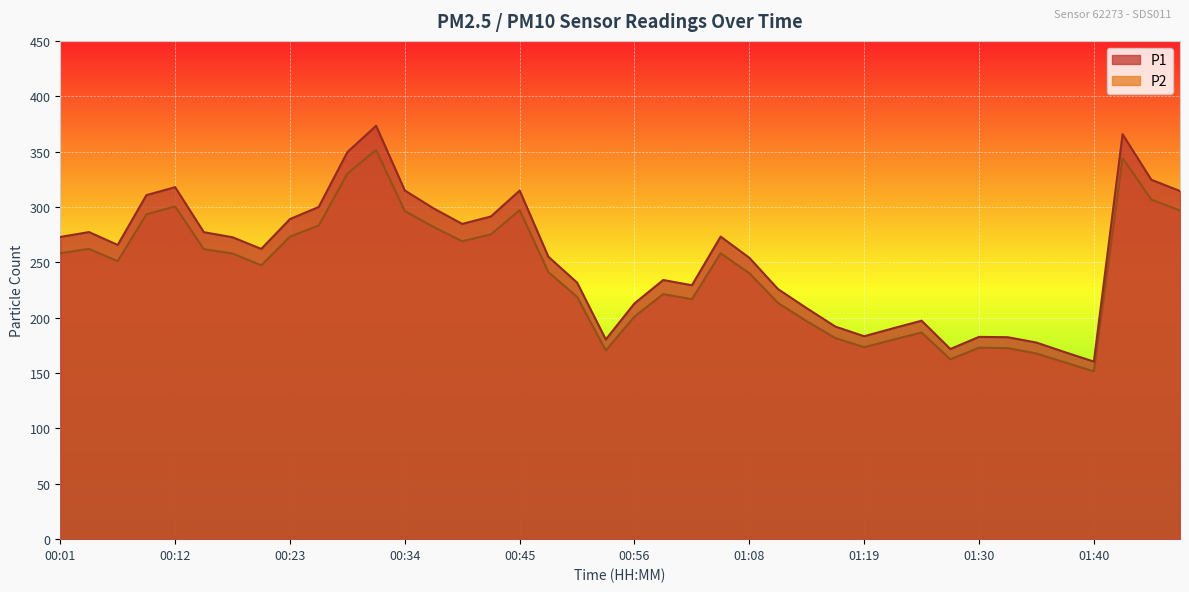

List the series in order of their overall mean, highest first.

P1, P2